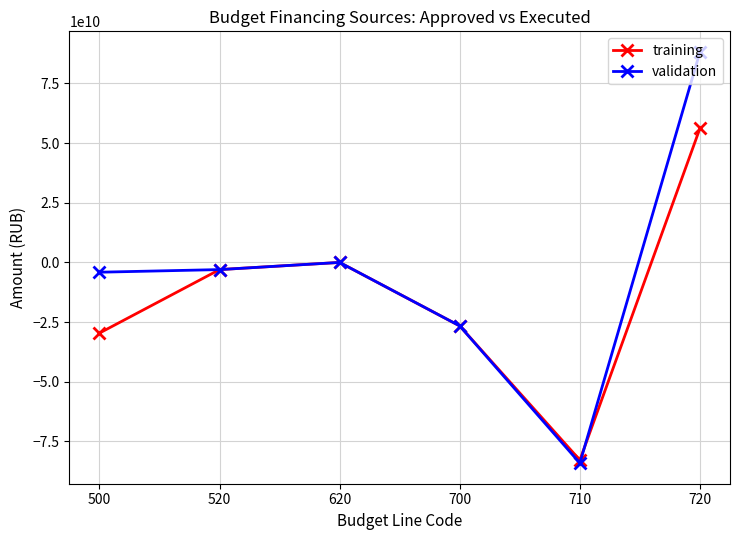

Which series changed the most between 710 and 720?

validation